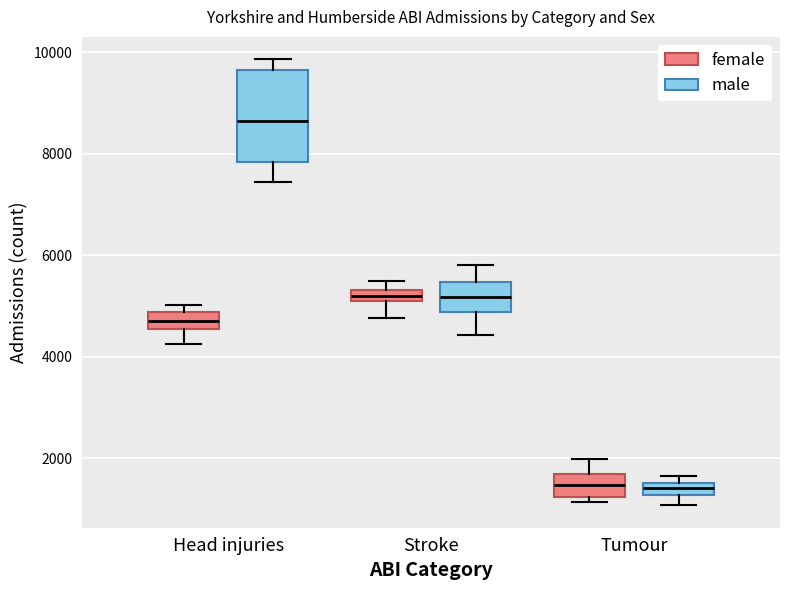

Comparing the boxes themselves (not the whiskers), which one is the tallest?

Head injuries (male)